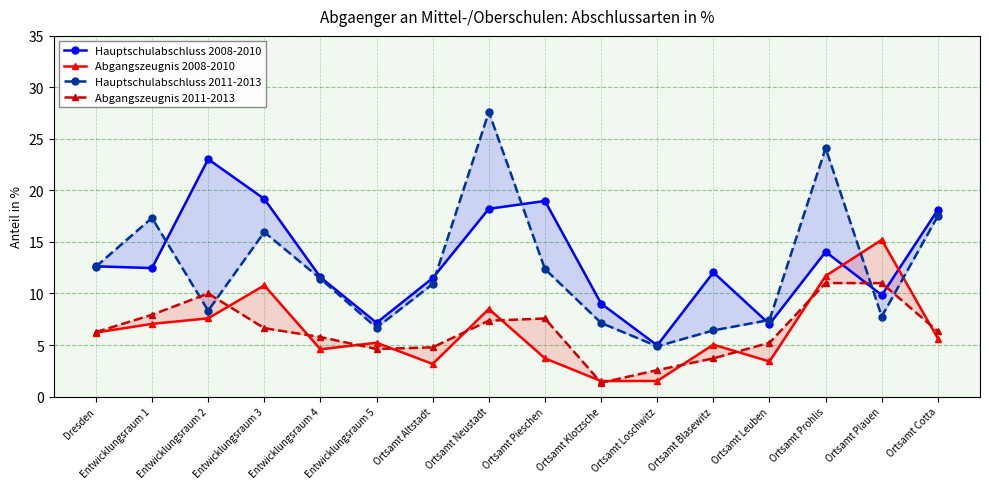

At how many categories does at least one series exceed 18?

6